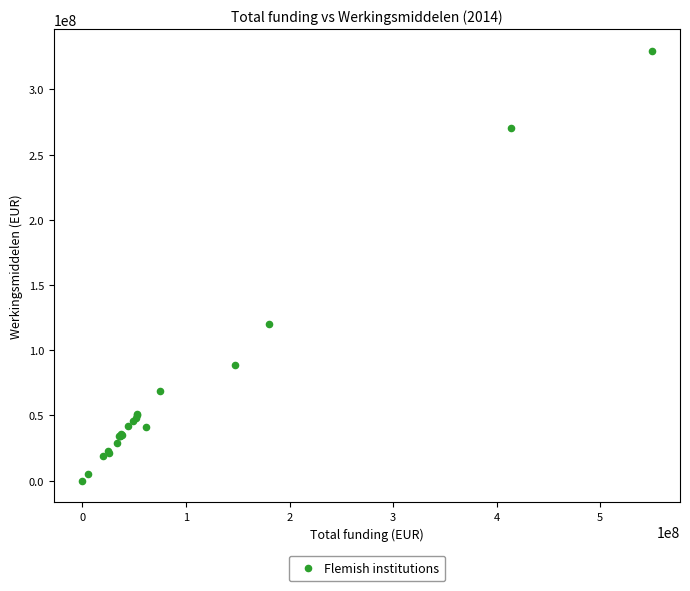

What Y value in the scatter plot is closest to 164841792?

120373956.7